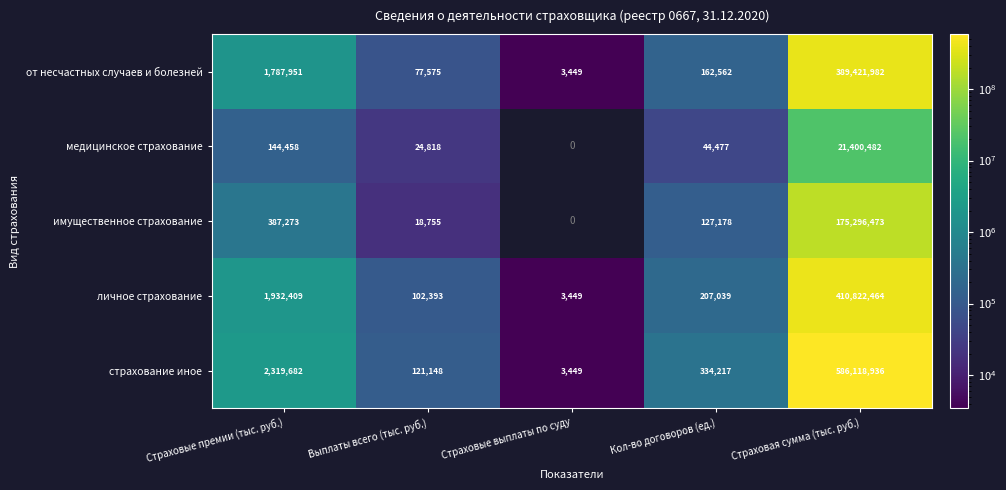

At which label is страхование иное closest to 293061192?

Страховые премии (тыс. руб.)